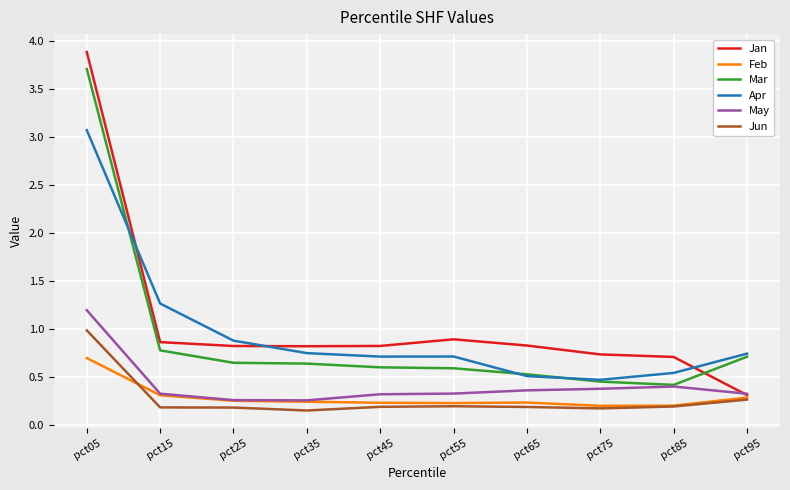

True or false: Mar and Feb cross at least once.

False